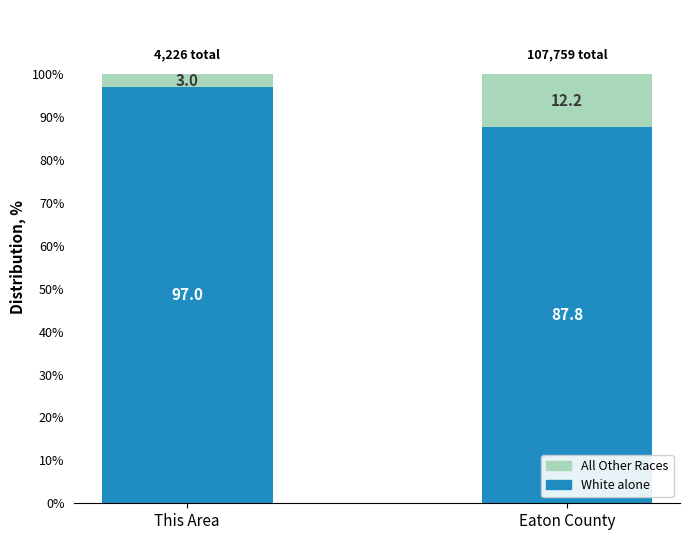

How many bars are there in total?

2